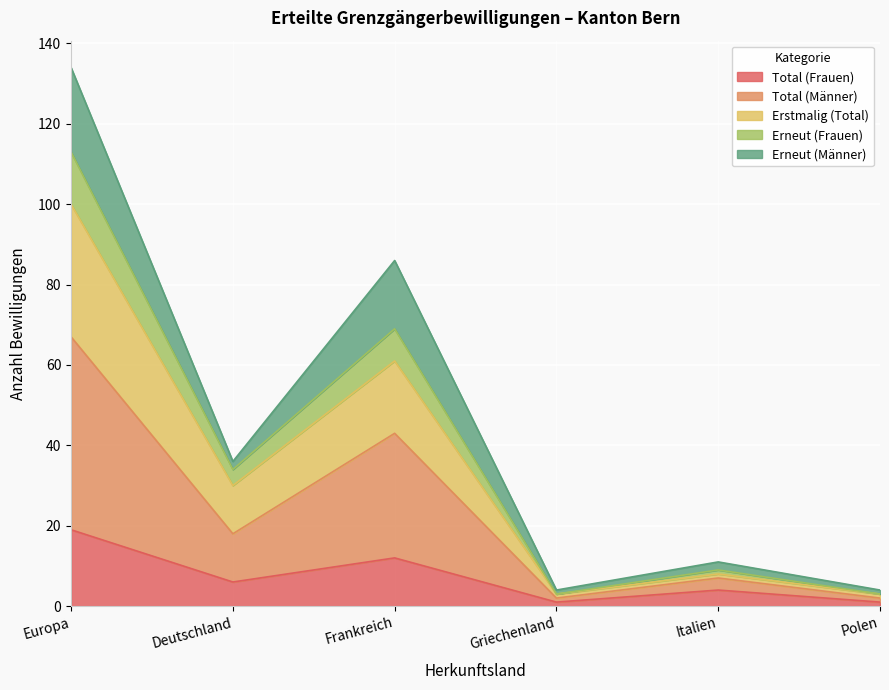

At which label does Total (Frauen) reach its peak?

Europa